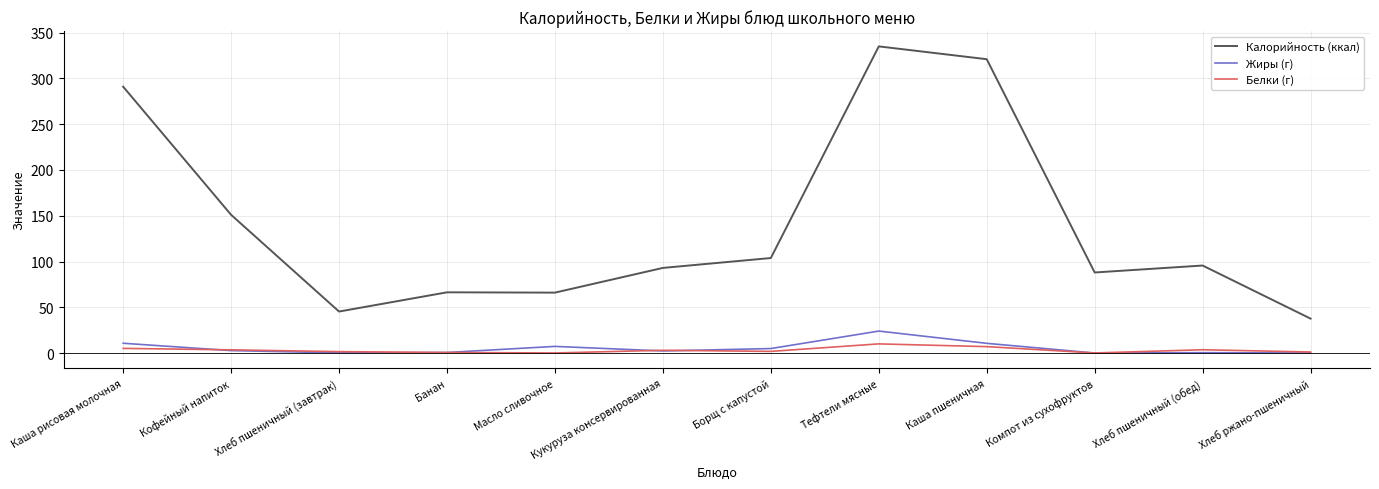

What is the average value of the Калорийность (ккал) series?

141.1